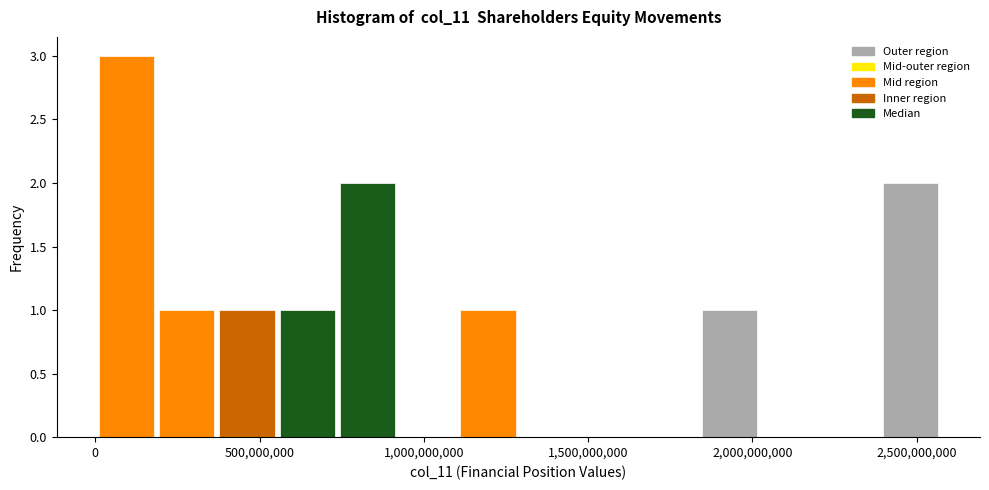

Around what value on the x-axis is the tallest bar? Give the approximate position of its centre, as read against the axis.

100000000